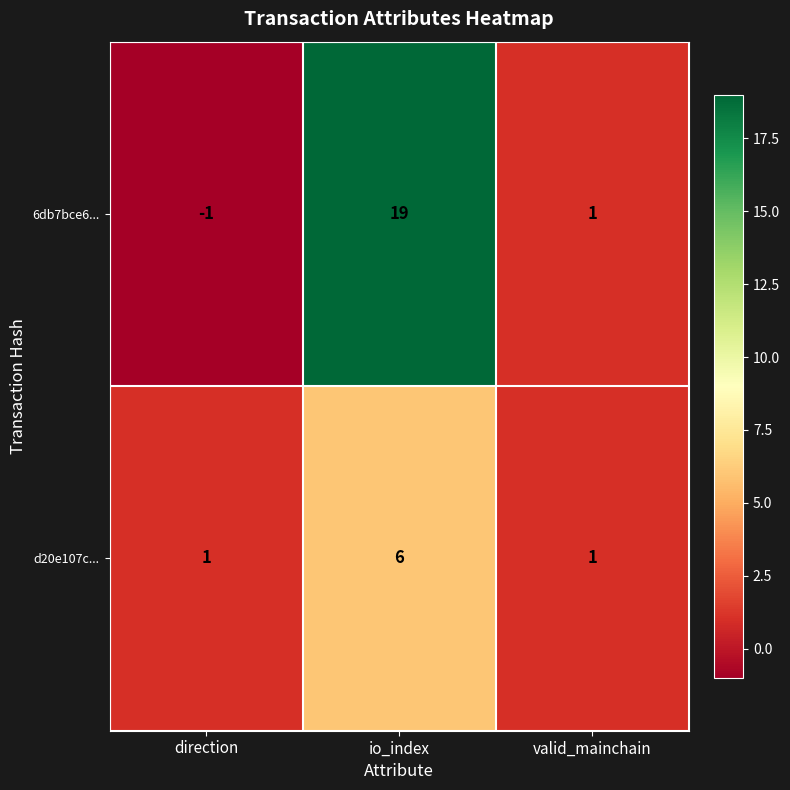

Is it true that d20e107c... equals 4 at io_index?

False